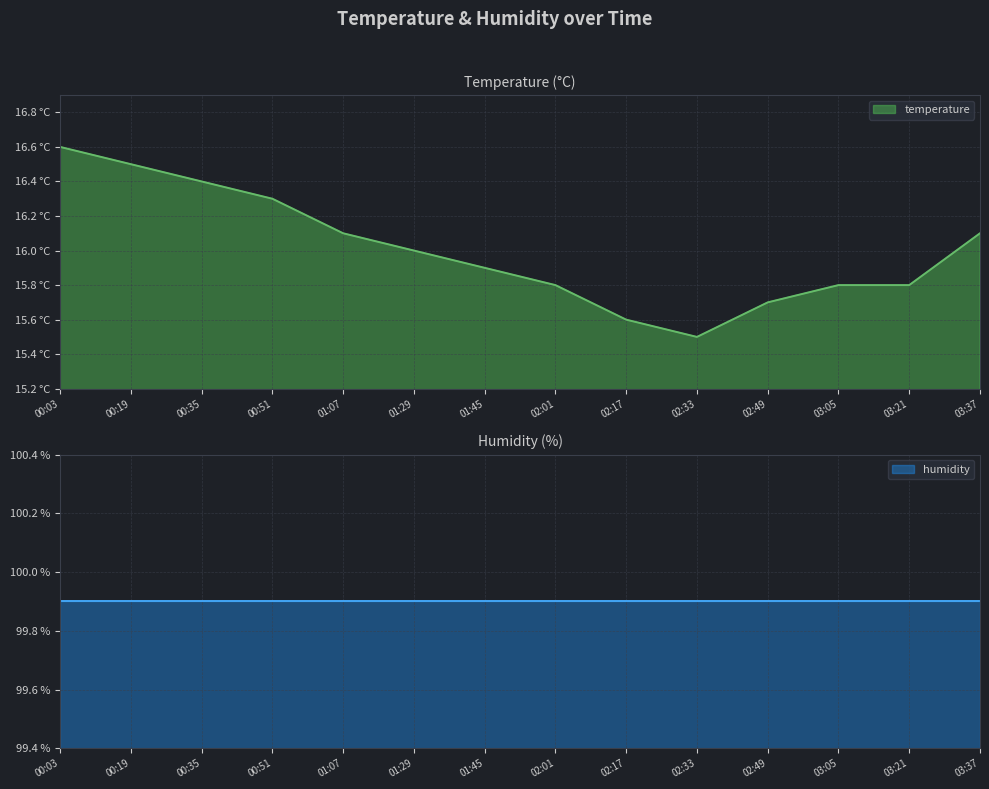

At which category does the data reach its first local valley?

02:33